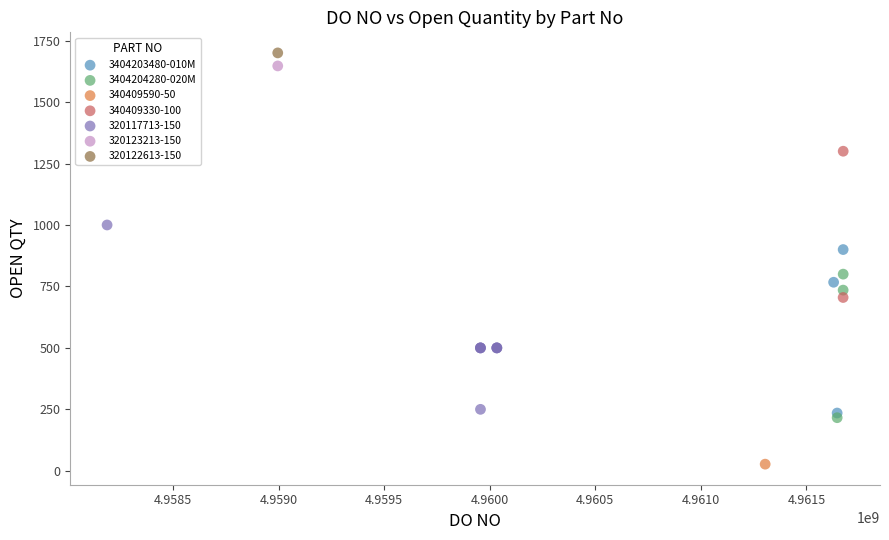

What are all the series names shown in the legend?

3404203480-010M, 3404204280-020M, 340409590-50, 340409330-100, 320117713-150, 320123213-150, 320122613-150